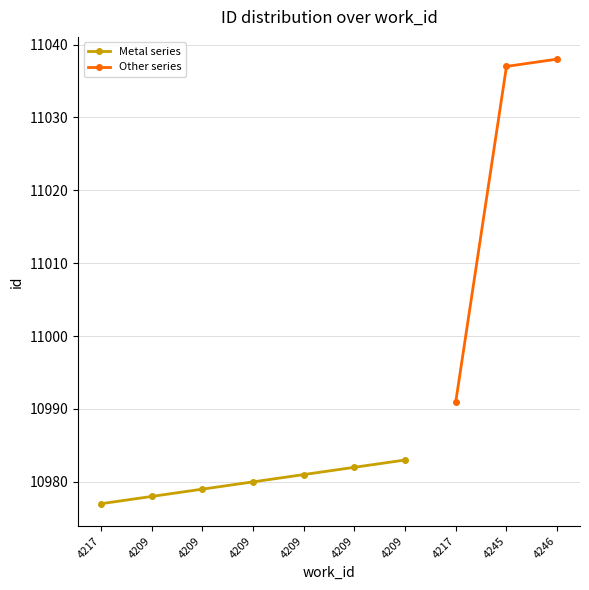

At which category does the chart reach its peak across all series?

4246